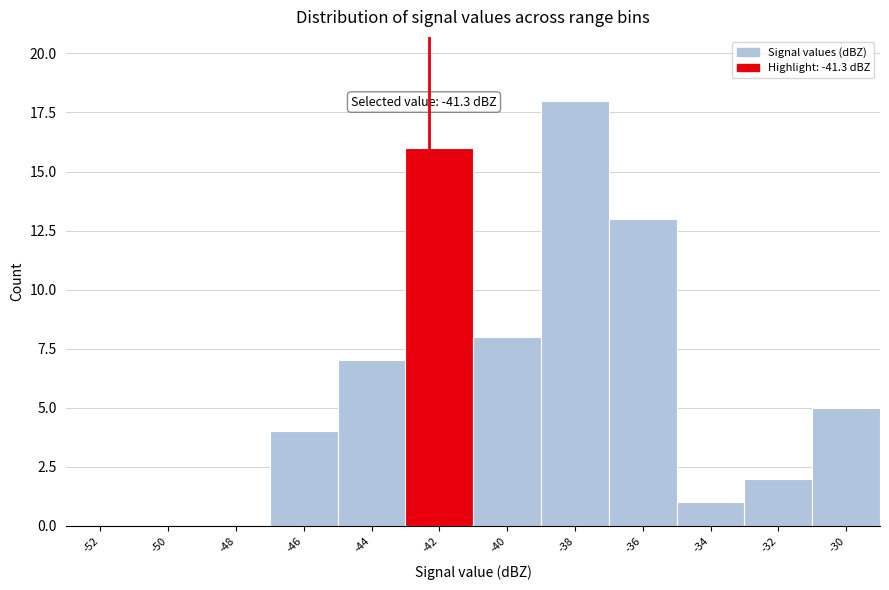

Reading left to right, transcribe all the data shown in this chart.

-52=0	-50=0	-48=0	-46=4	-44=7	-42=16	-40=8	-38=18	-36=13	-34=1	-32=2	-30=5